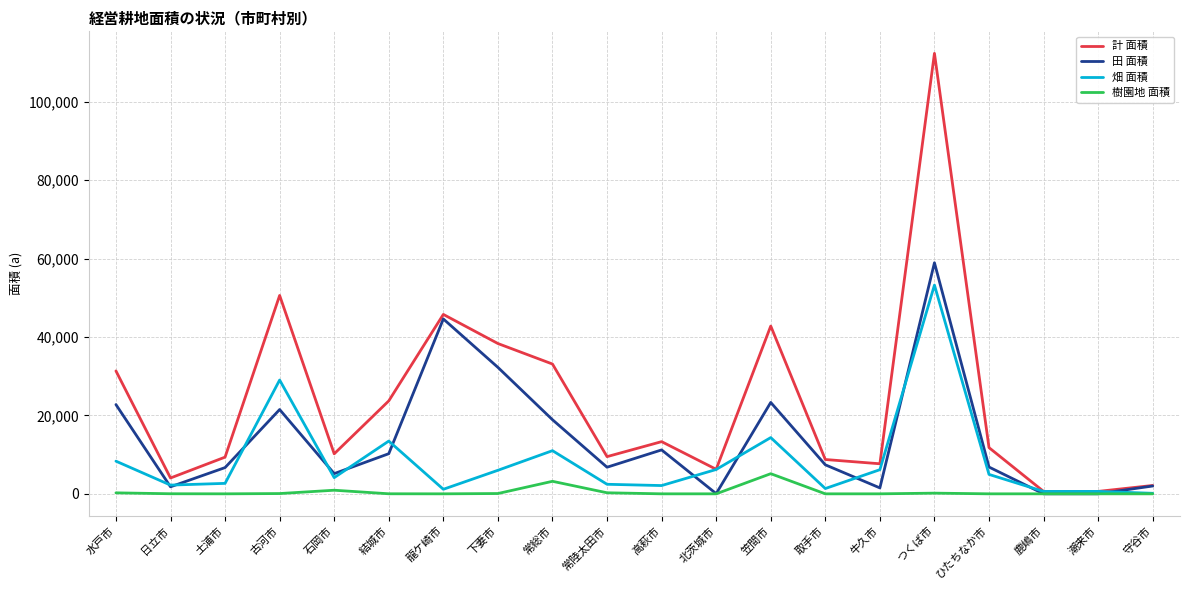

What is the sum of the 計 面積 values at 高萩市 and ひたちなか市?

25100